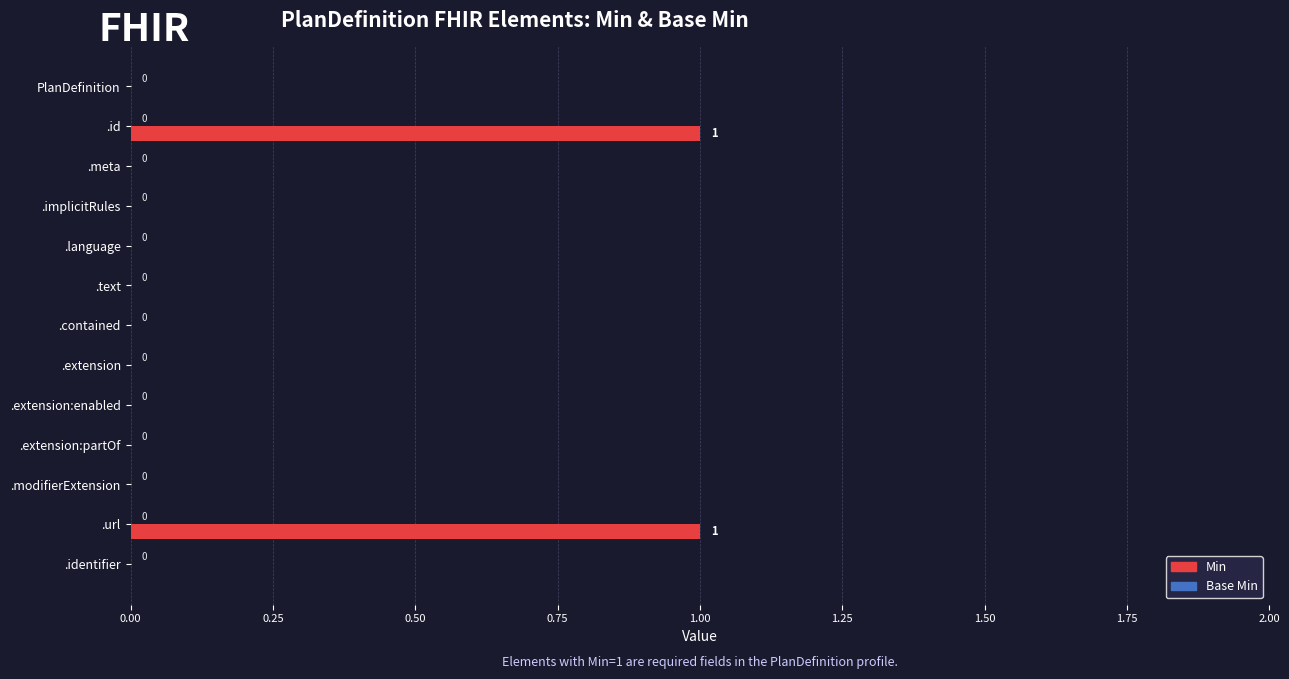

How many data points does each series have?

13